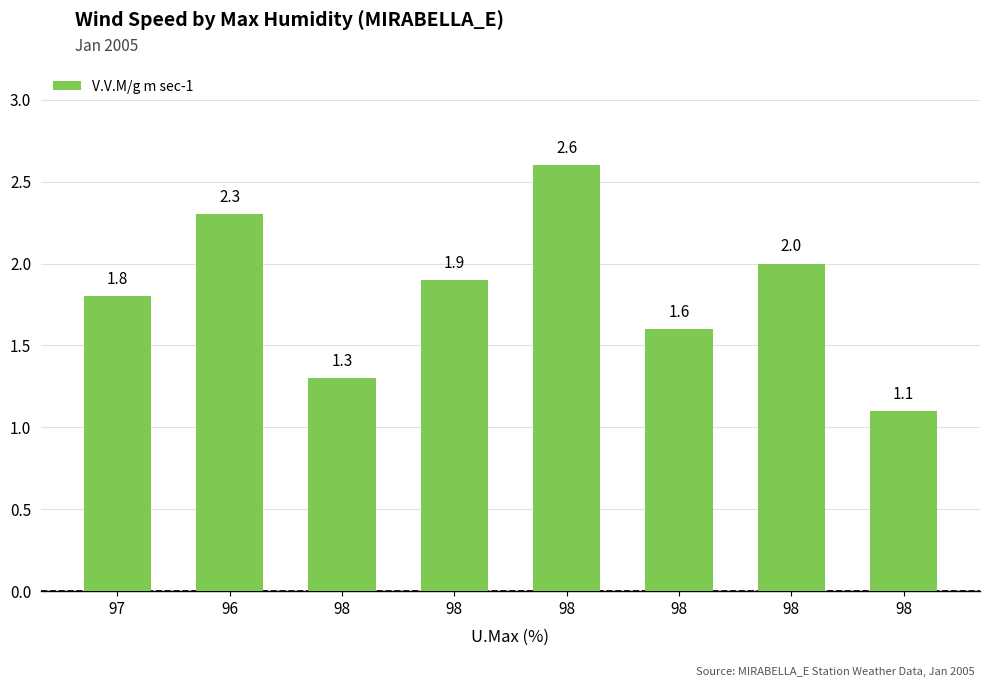

How many bars are there in total?

8